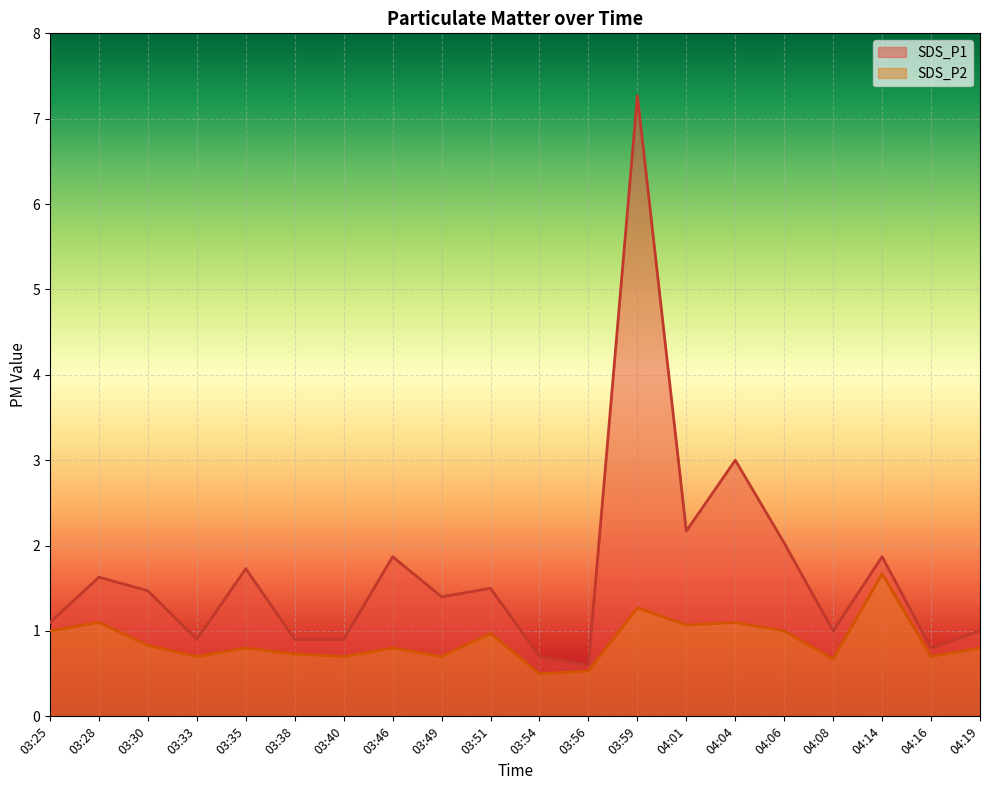

How many series are shown in this chart?

2